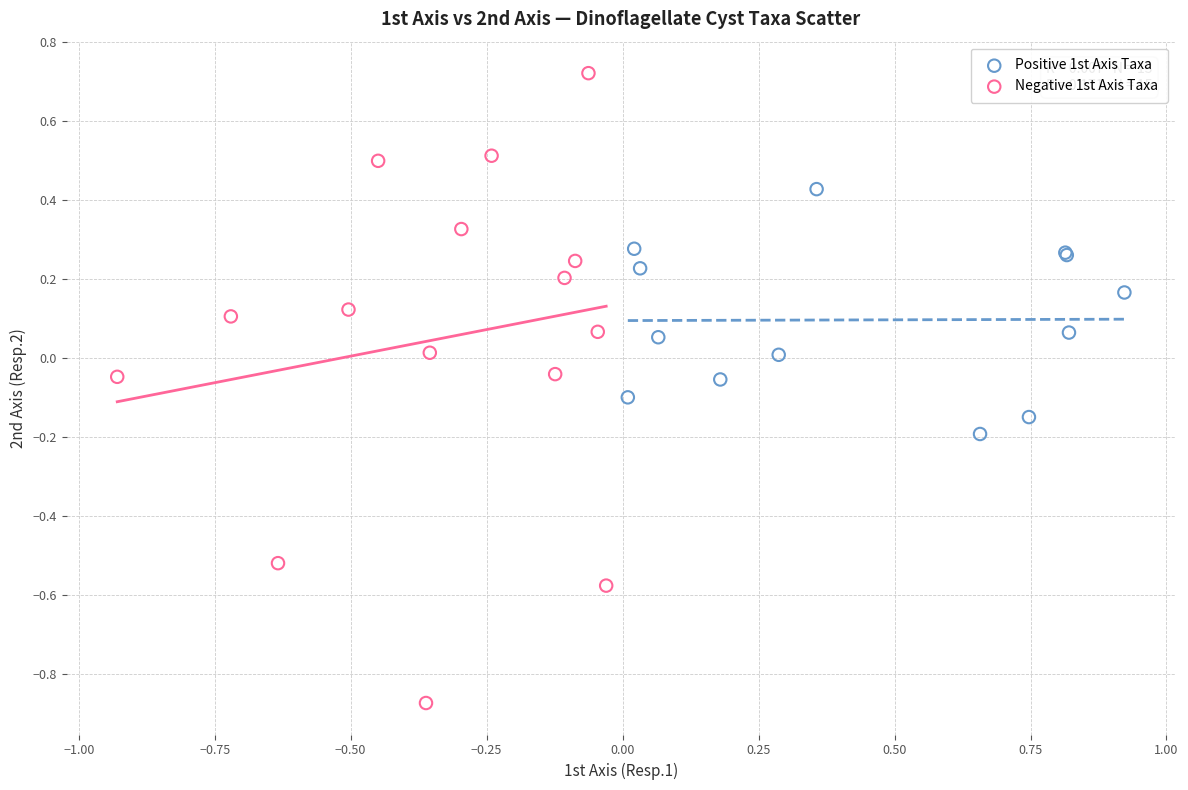

Which series has the widest spread of Y values?

Negative 1st Axis Taxa